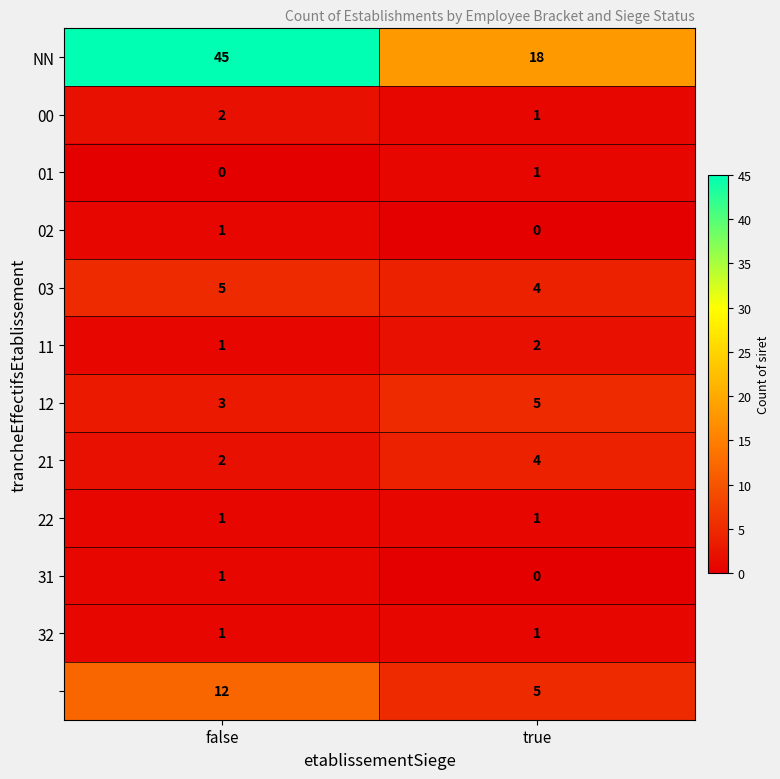

What is the difference between the highest and lowest values at true?

18